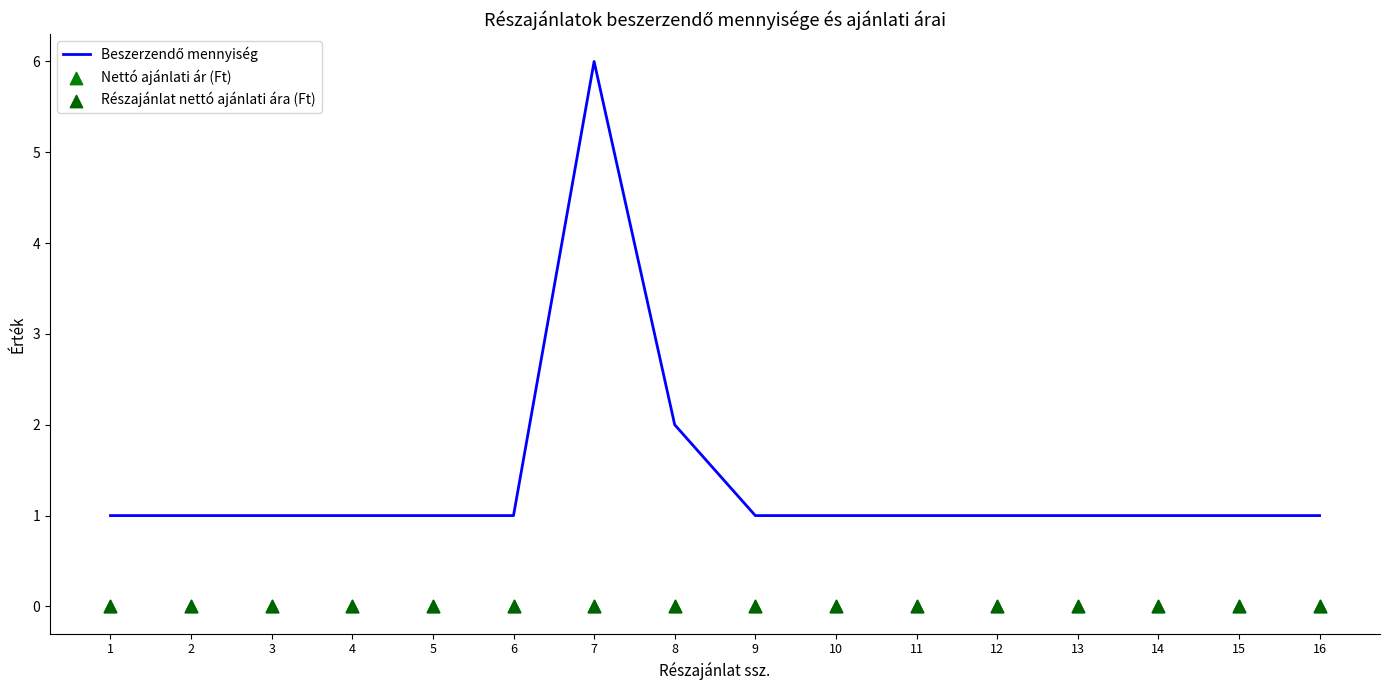

Is the value of Részajánlat nettó ajánlati ára (Ft) at 7 greater than the value of Nettó ajánlati ár (Ft) at 16?

No